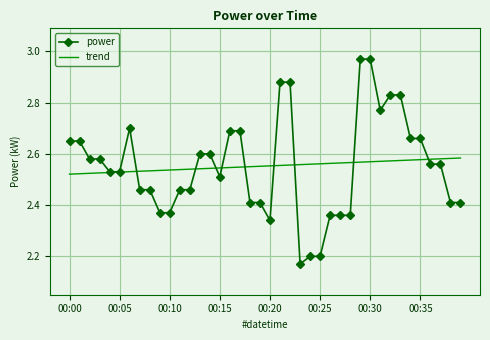

Which series has the widest spread of values?

power